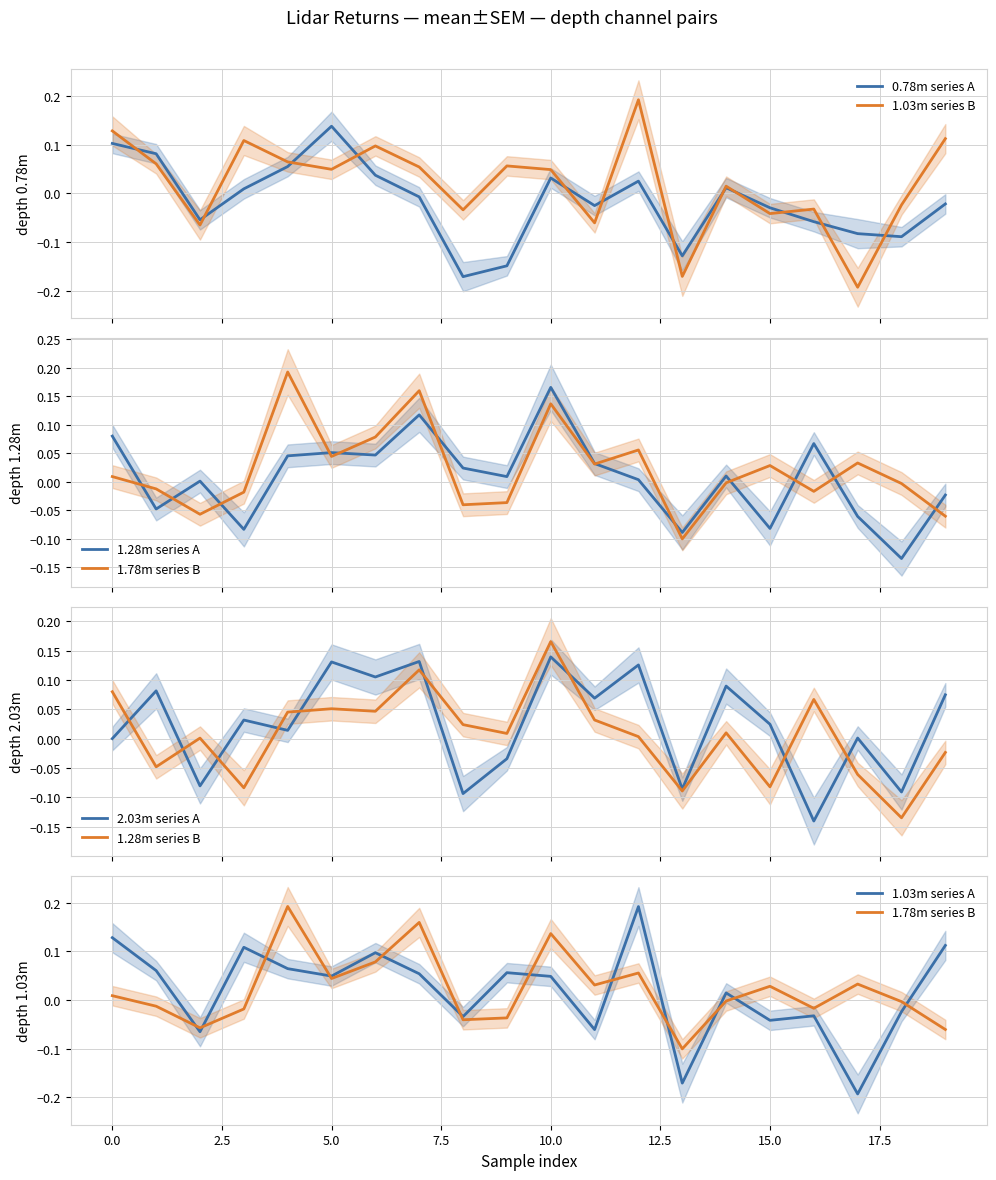

How many negative values does the 2.03m series have?

7